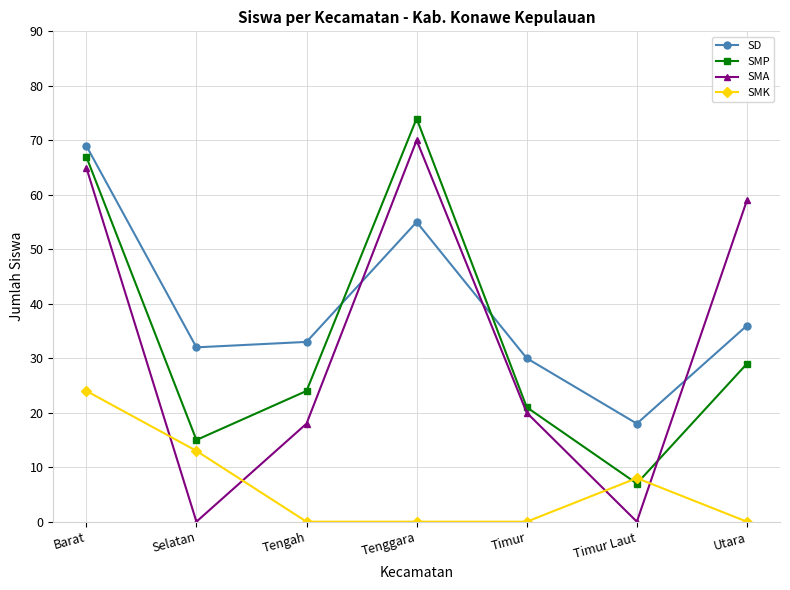

True or false: SD and SMK cross at least once.

False